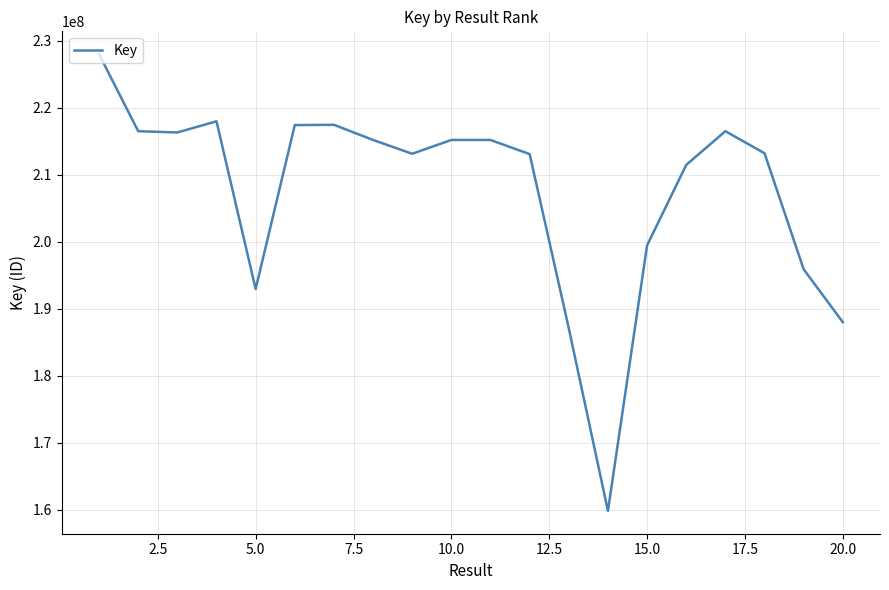

What is the maximum value shown in the chart?

227995711